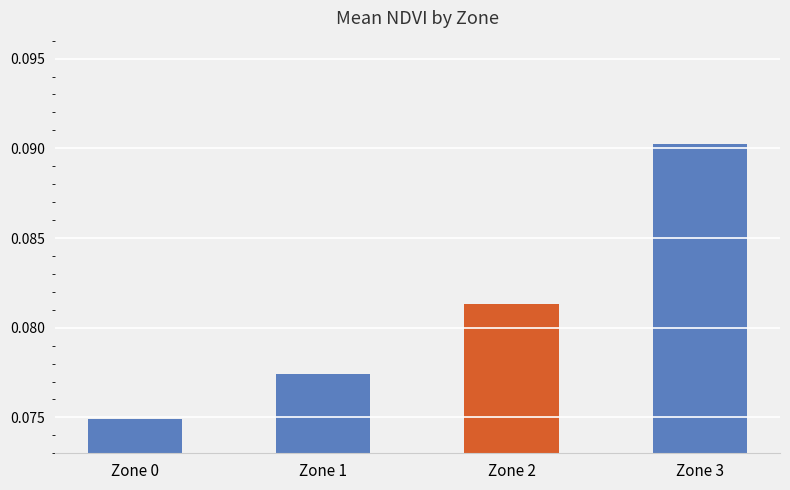

Rank the categories by value from highest to lowest.

Zone 3, Zone 2, Zone 1, Zone 0